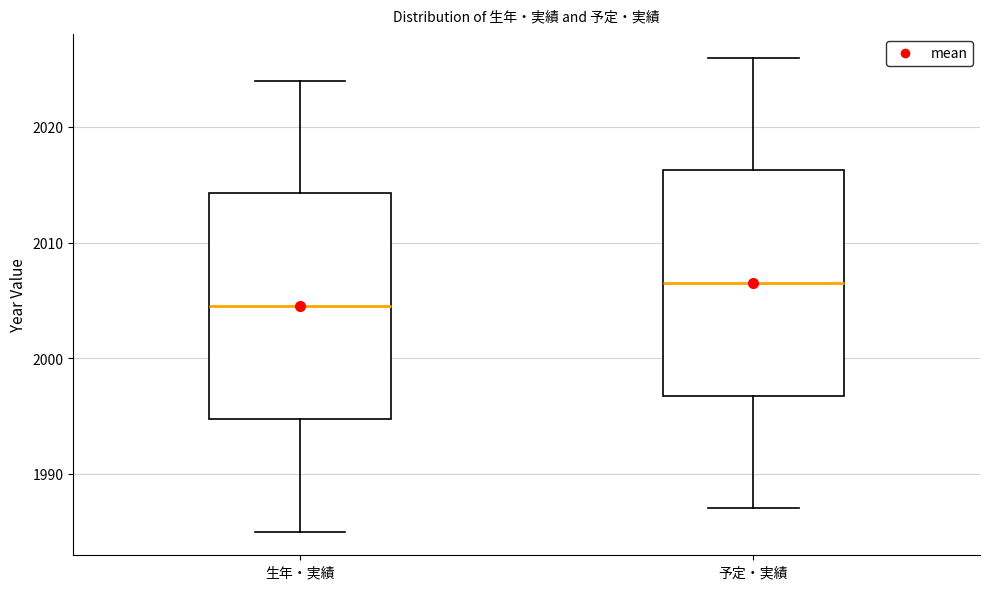

Where is the lower edge of the box for 予定・実績 on the y-axis? The values are not printed on the chart, so give them approximately, as read against the axis.

1997